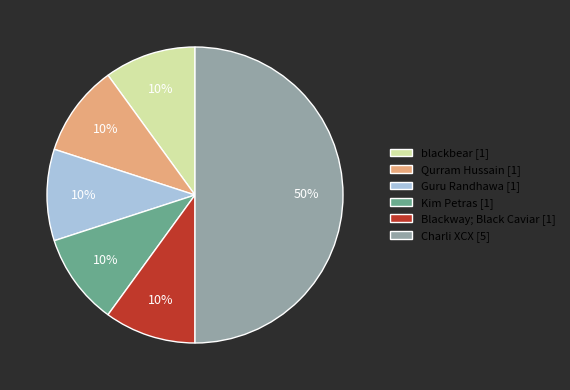

Count the number of slices in the pie.

6